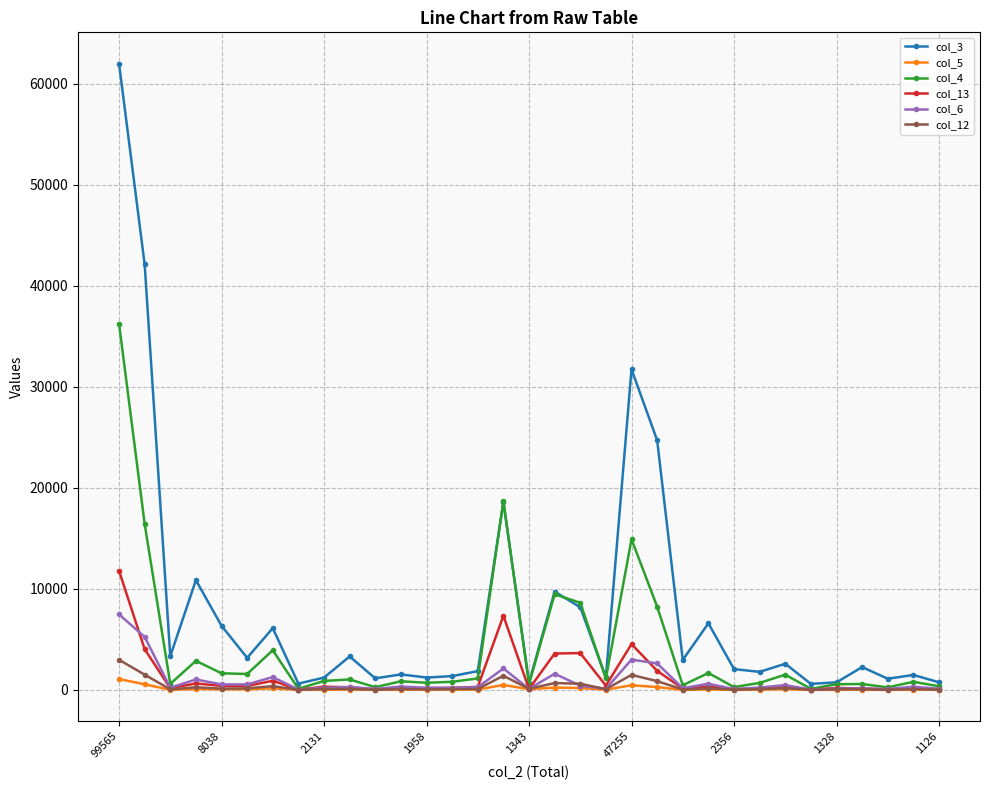

What is the maximum value shown in the chart?

62003